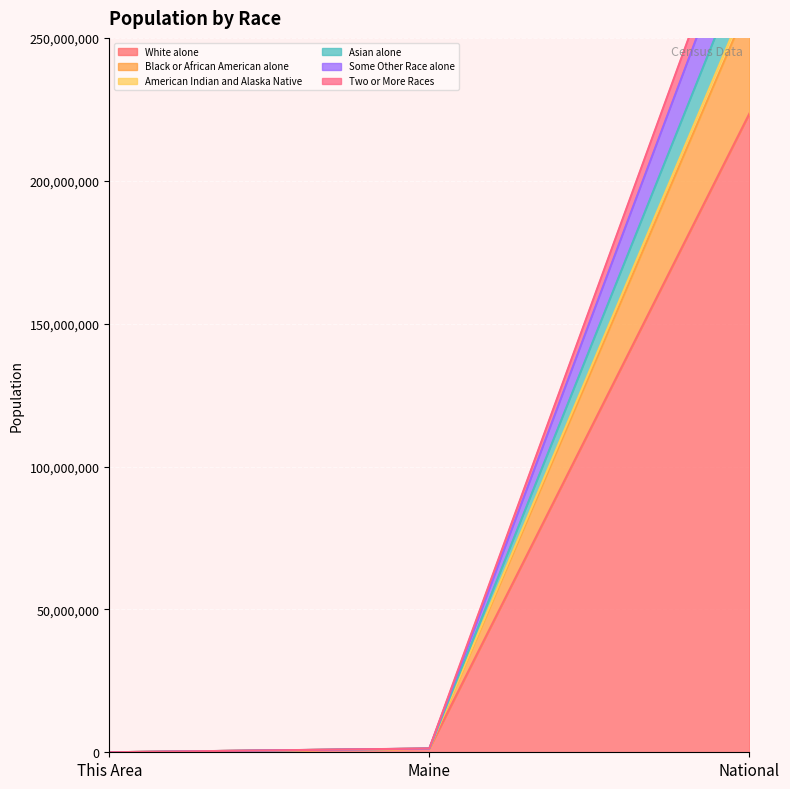

What is the difference between the Asian alone values at This Area and National?

280087495